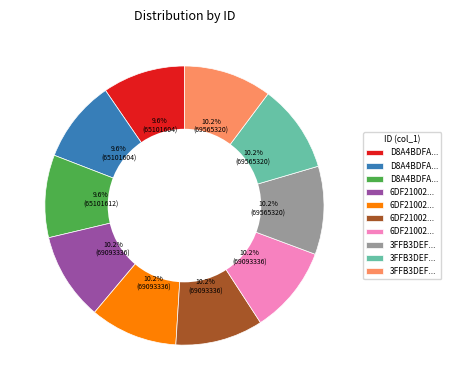

Is there a majority slice in this chart?

No